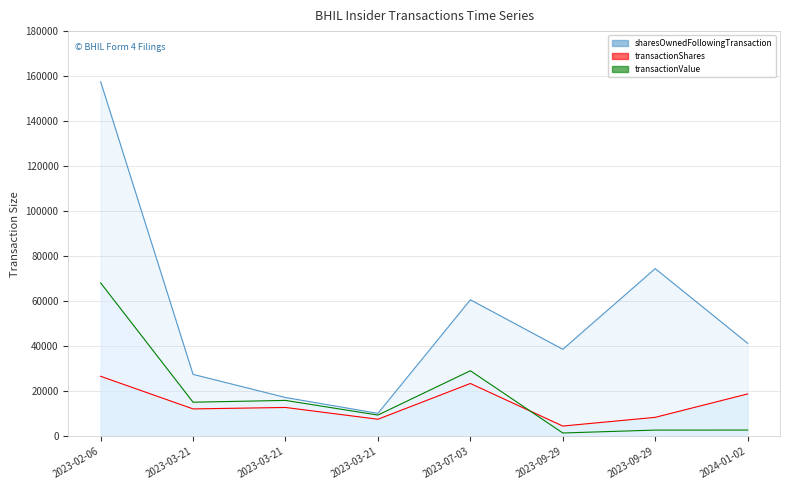

Where is the first local maximum for sharesOwnedFollowingTransaction?

2023-07-03